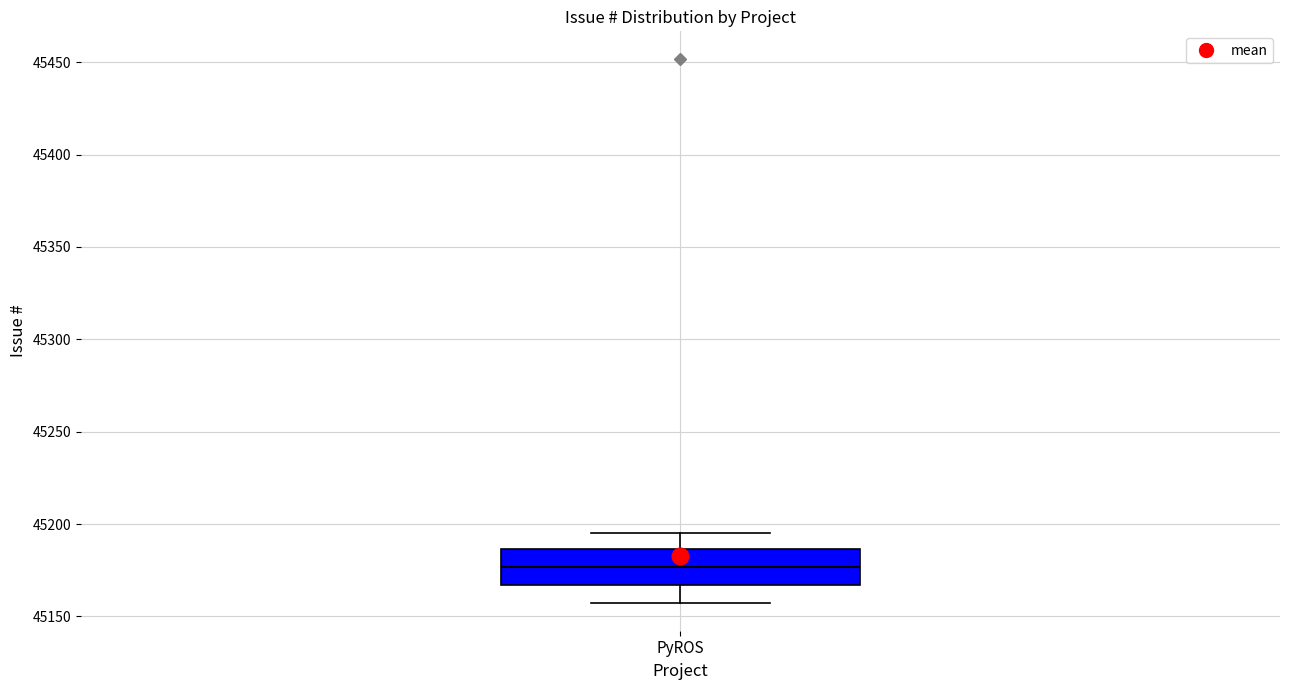

Where is the lower edge of the box for PyROS on the y-axis? The values are not printed on the chart, so give them approximately, as read against the axis.

45165